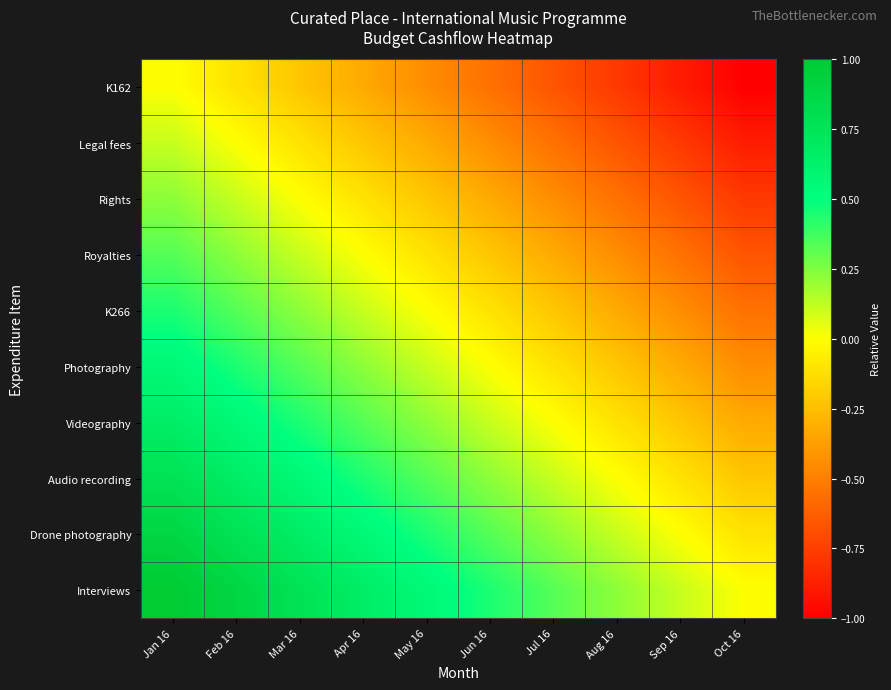

Reading left to right, extract all data points from this chart.

K162: Jan 16=0.0	Feb 16=-0.1	Mar 16=-0.2	Apr 16=-0.3	May 16=-0.4	Jun 16=-0.6	Jul 16=-0.7	Aug 16=-0.8	Sep 16=-0.9	Oct 16=-1.0
Legal fees: Jan 16=0.1	Feb 16=0.0	Mar 16=-0.1	Apr 16=-0.2	May 16=-0.3	Jun 16=-0.4	Jul 16=-0.6	Aug 16=-0.7	Sep 16=-0.8	Oct 16=-0.9
Rights: Jan 16=0.2	Feb 16=0.1	Mar 16=0.0	Apr 16=-0.1	May 16=-0.2	Jun 16=-0.3	Jul 16=-0.4	Aug 16=-0.6	Sep 16=-0.7	Oct 16=-0.8
Royalties: Jan 16=0.3	Feb 16=0.2	Mar 16=0.1	Apr 16=0.0	May 16=-0.1	Jun 16=-0.2	Jul 16=-0.3	Aug 16=-0.4	Sep 16=-0.6	Oct 16=-0.7
K266: Jan 16=0.4	Feb 16=0.3	Mar 16=0.2	Apr 16=0.1	May 16=0.0	Jun 16=-0.1	Jul 16=-0.2	Aug 16=-0.3	Sep 16=-0.4	Oct 16=-0.6
Photography: Jan 16=0.6	Feb 16=0.4	Mar 16=0.3	Apr 16=0.2	May 16=0.1	Jun 16=0.0	Jul 16=-0.1	Aug 16=-0.2	Sep 16=-0.3	Oct 16=-0.4
Videography: Jan 16=0.7	Feb 16=0.6	Mar 16=0.4	Apr 16=0.3	May 16=0.2	Jun 16=0.1	Jul 16=0.0	Aug 16=-0.1	Sep 16=-0.2	Oct 16=-0.3
Audio recording: Jan 16=0.8	Feb 16=0.7	Mar 16=0.6	Apr 16=0.4	May 16=0.3	Jun 16=0.2	Jul 16=0.1	Aug 16=0.0	Sep 16=-0.1	Oct 16=-0.2
Drone photography: Jan 16=0.9	Feb 16=0.8	Mar 16=0.7	Apr 16=0.6	May 16=0.4	Jun 16=0.3	Jul 16=0.2	Aug 16=0.1	Sep 16=0.0	Oct 16=-0.1
Interviews: Jan 16=1.0	Feb 16=0.9	Mar 16=0.8	Apr 16=0.7	May 16=0.6	Jun 16=0.4	Jul 16=0.3	Aug 16=0.2	Sep 16=0.1	Oct 16=0.0